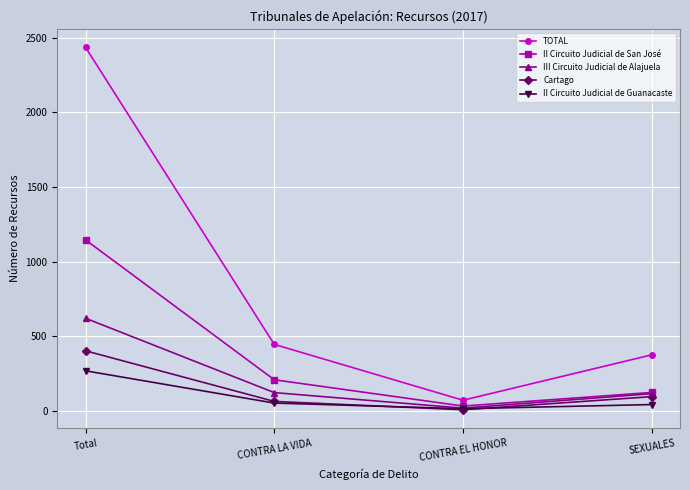

What is the label of the 4th point from the right?

Total